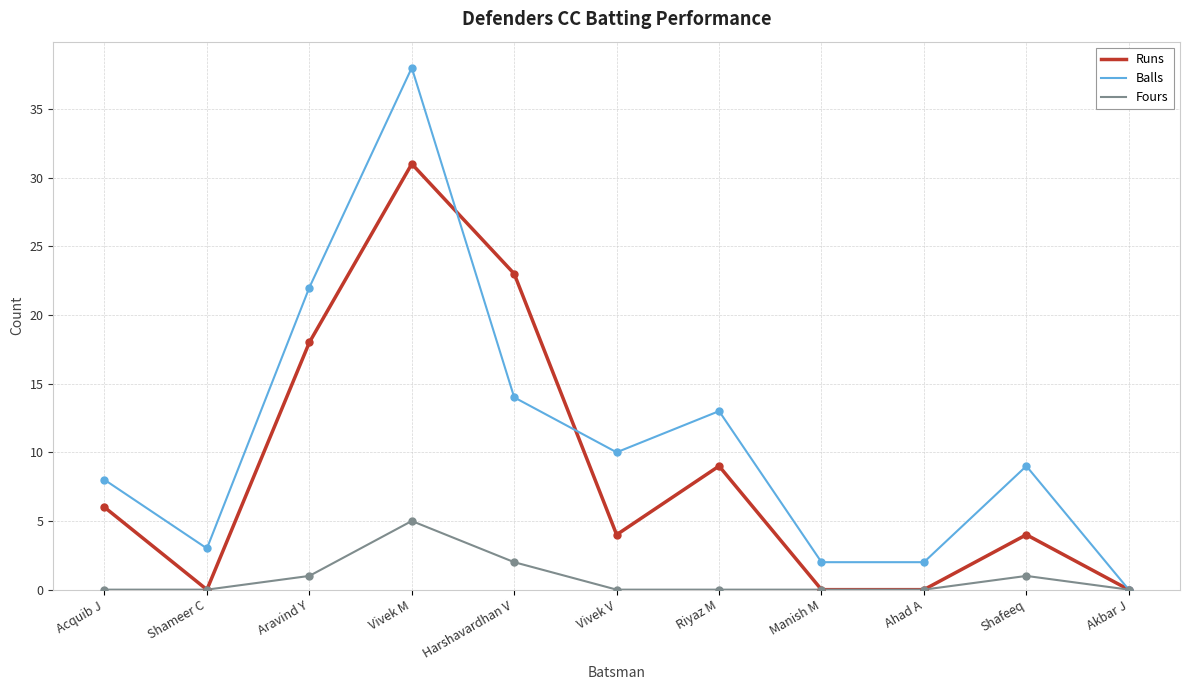

Is the value of Balls at Shameer C greater than the value of Fours at Harshavardhan V?

Yes